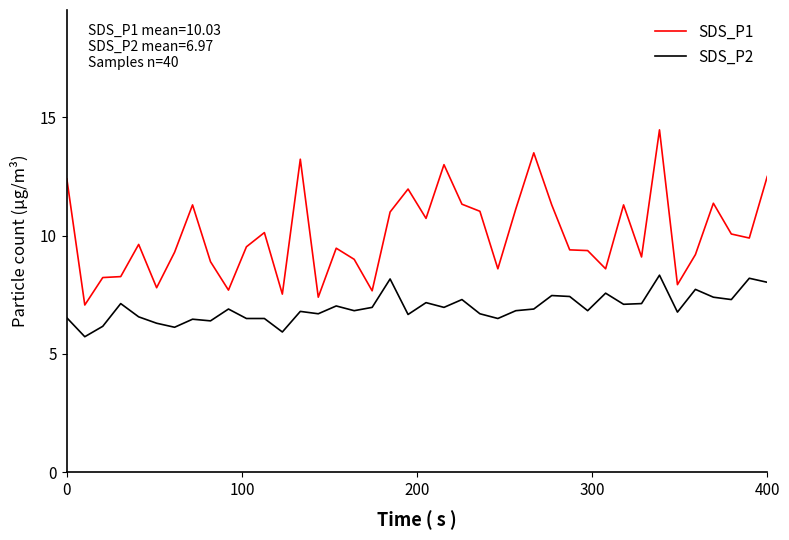

Which series has the largest total across all categories?

SDS_P1